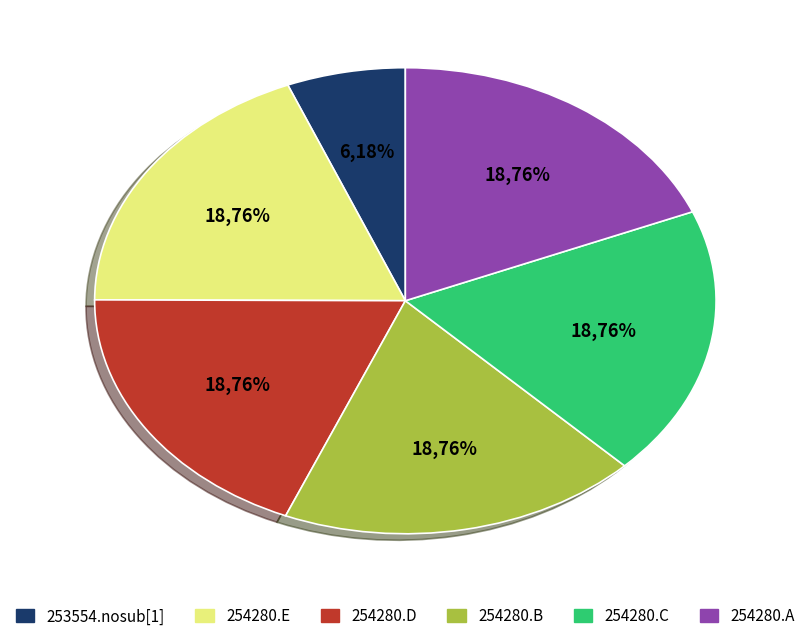

Is the sum of 254280.C and 254280.E greater than half?

No